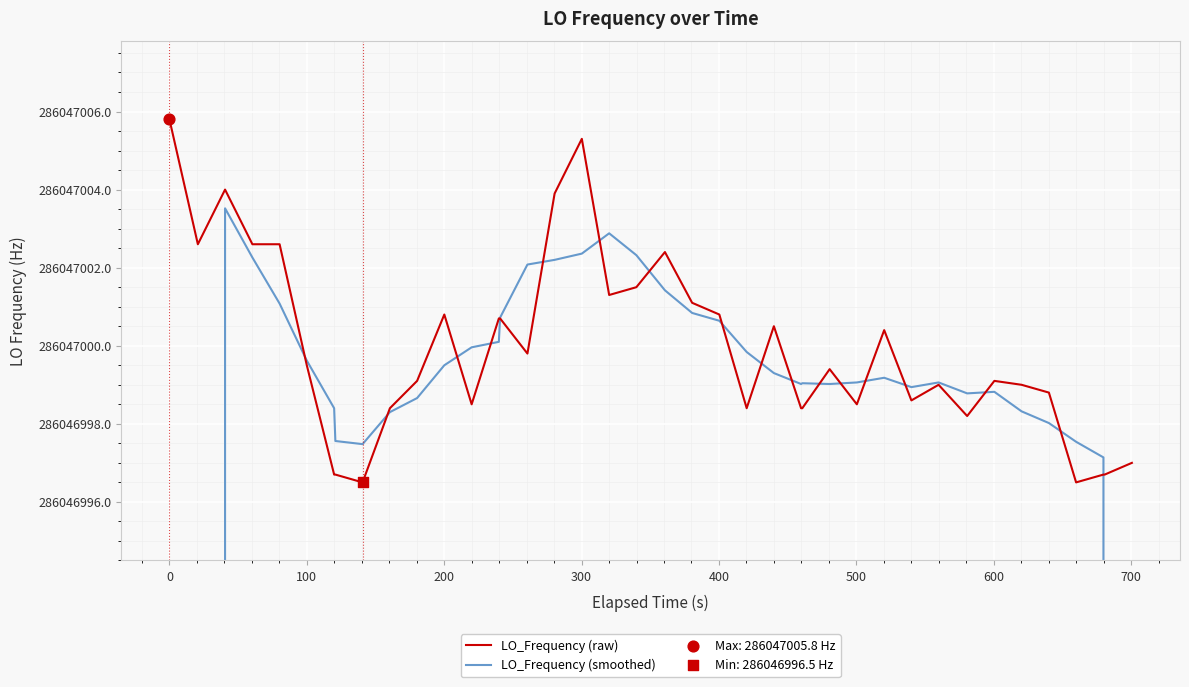

What are all the series names shown in the legend?

LO_Frequency (raw), LO_Frequency (smoothed)